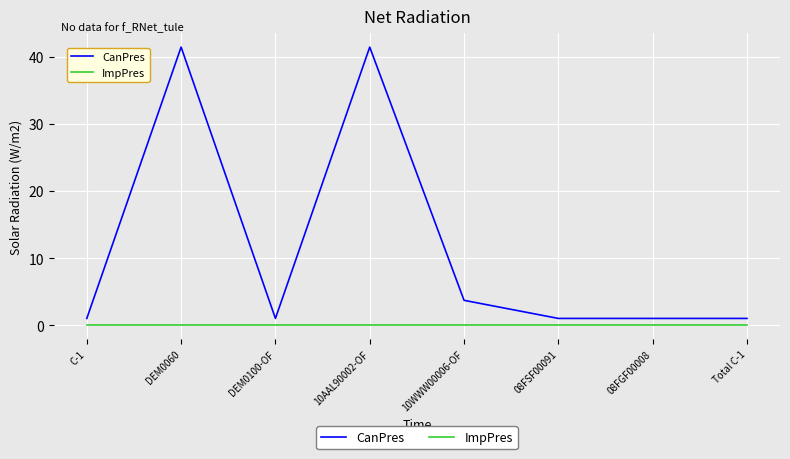

Where is CanPres nearest to the value 21?

10WWW00006-OF